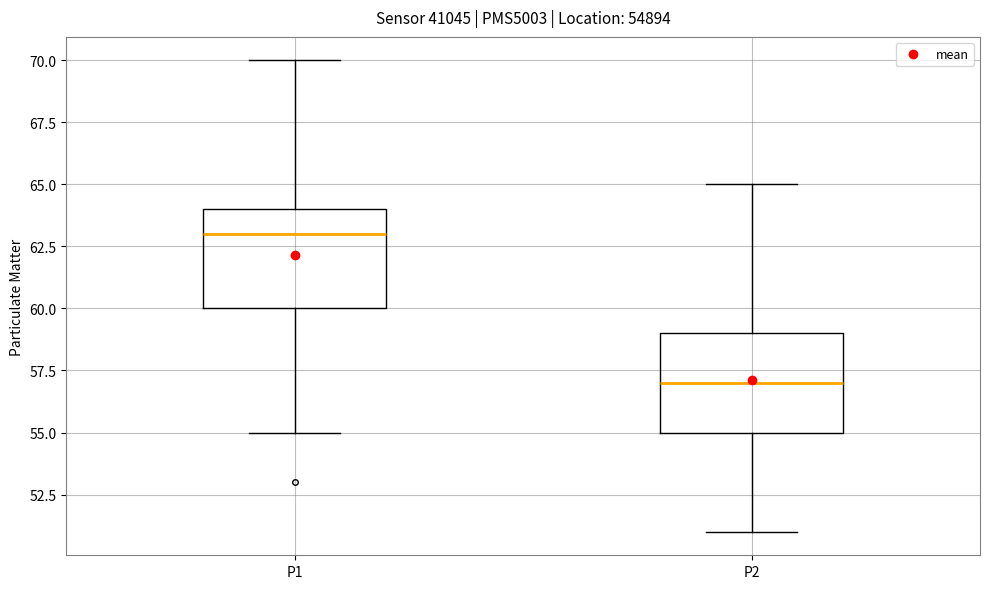

Reading left to right, read every box against the y-axis: the position of its median line, the range the box covers, and the ends of its whiskers. The values are not printed on the chart, so give them approximately, as read against the axis.

P1: median 63, box 60 to 64, whiskers 55 to 70
P2: median 57, box 55 to 59, whiskers 51 to 65